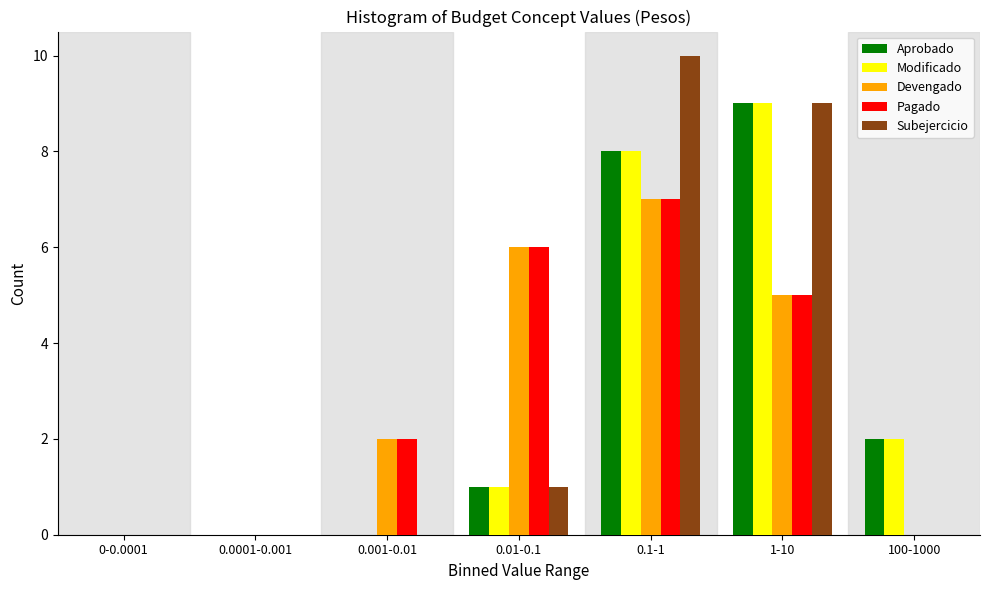

The value of Aprobado at 1-10 is 12. True or false?

False